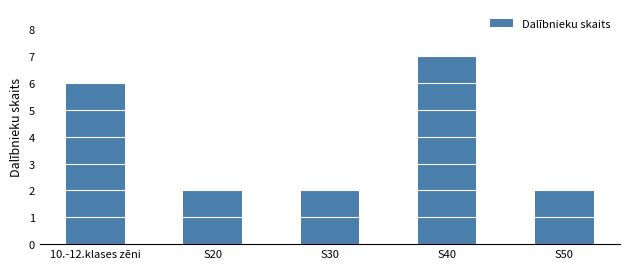

True or false: the data shows 3 at S50.

False